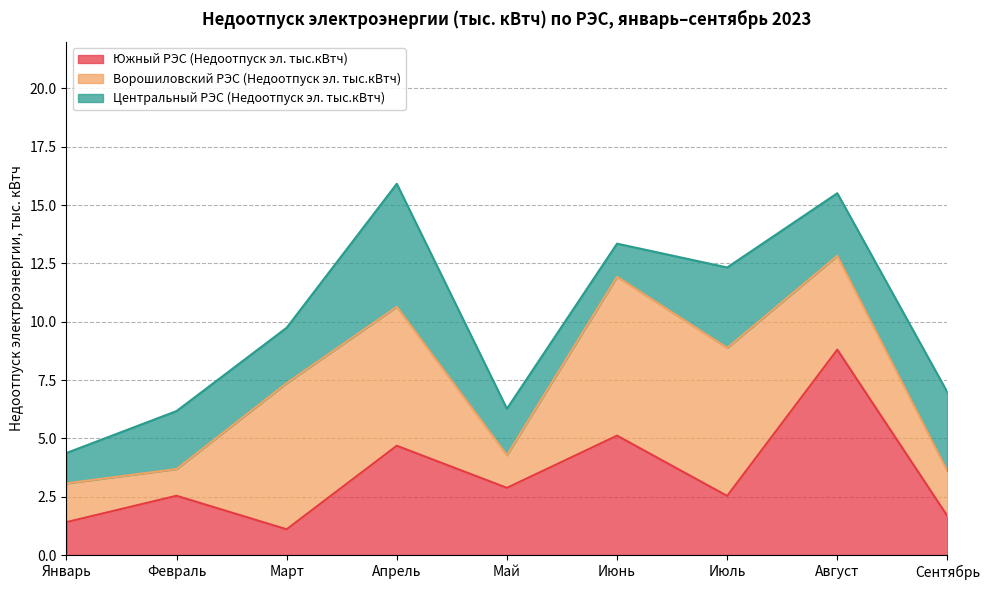

What is the label of the 5th point from the left?

Май